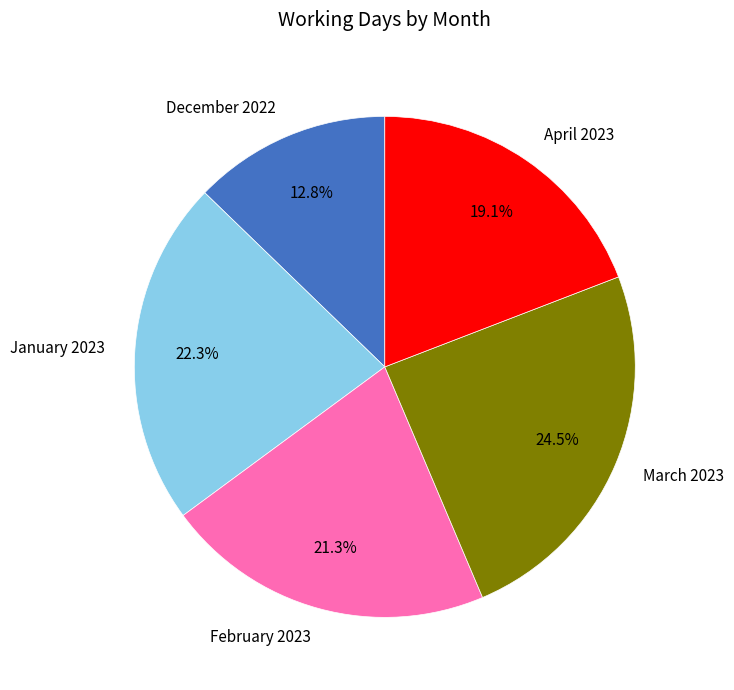

Which category has the smallest portion of the pie?

December 2022